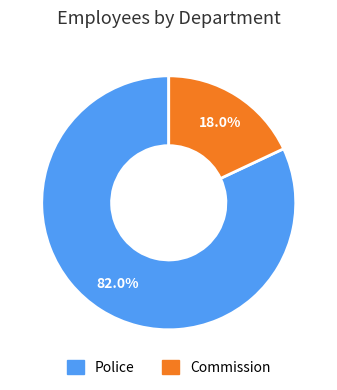

How many slices are in this pie chart?

2